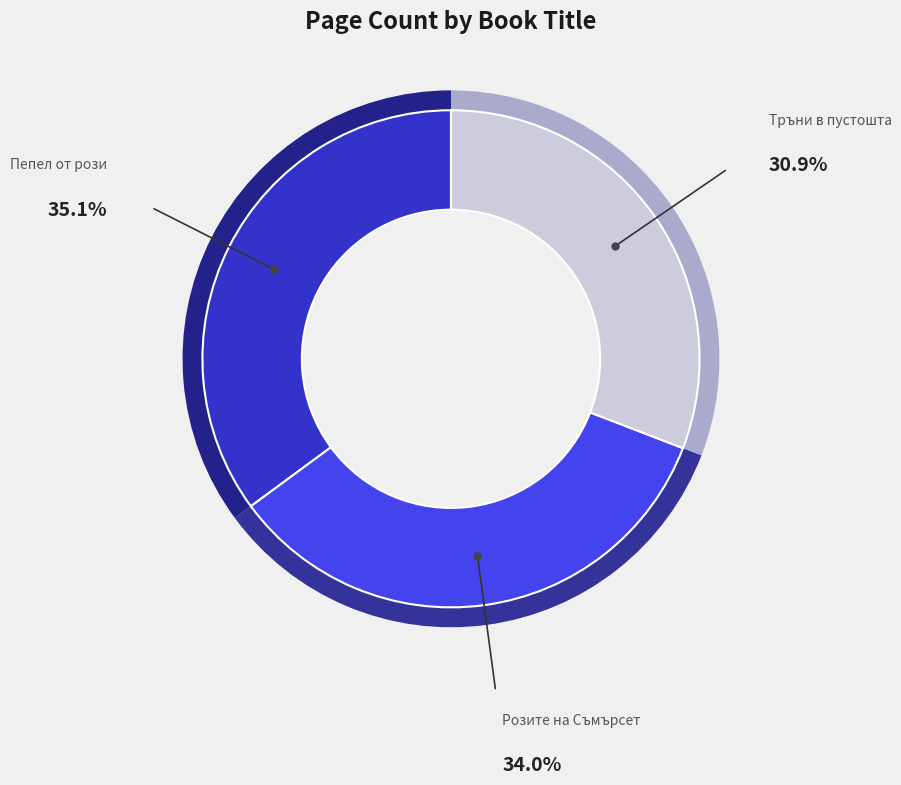

To the nearest percent, what portion does Розите на Съмърсет (3539) represent?

34%